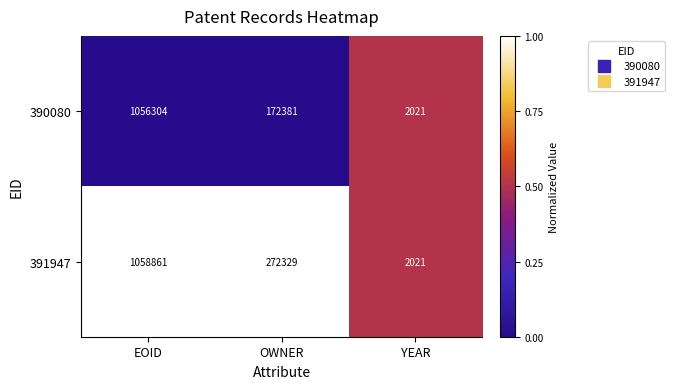

The value of 391947 at YEAR is 2021. True or false?

True